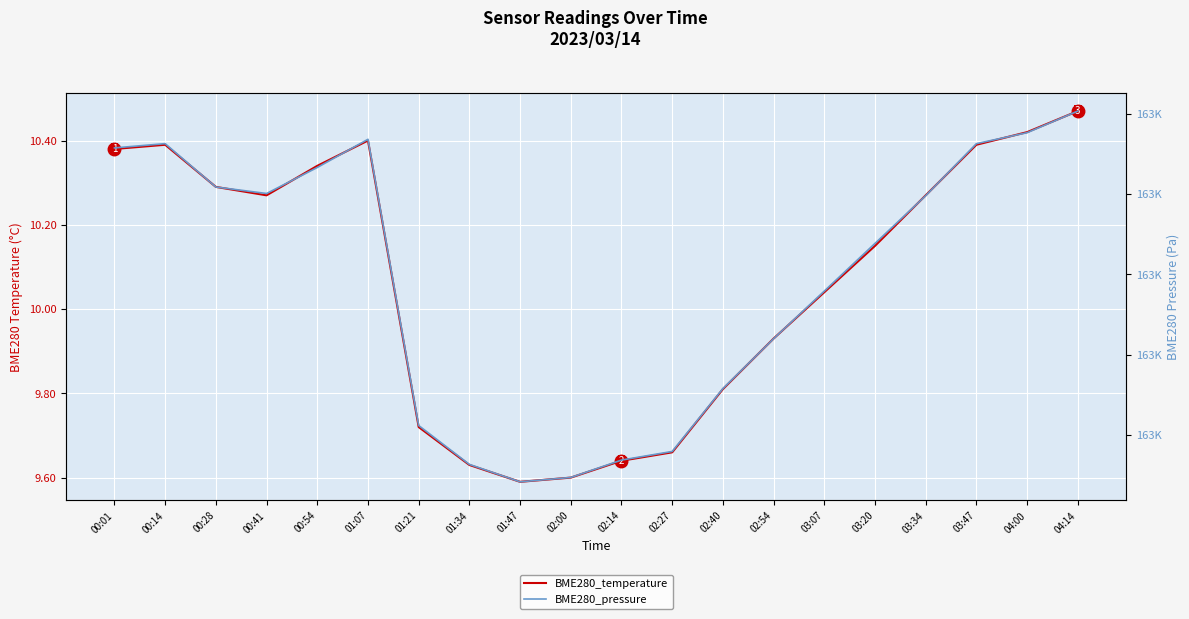

How many categories are shown in the chart?

20